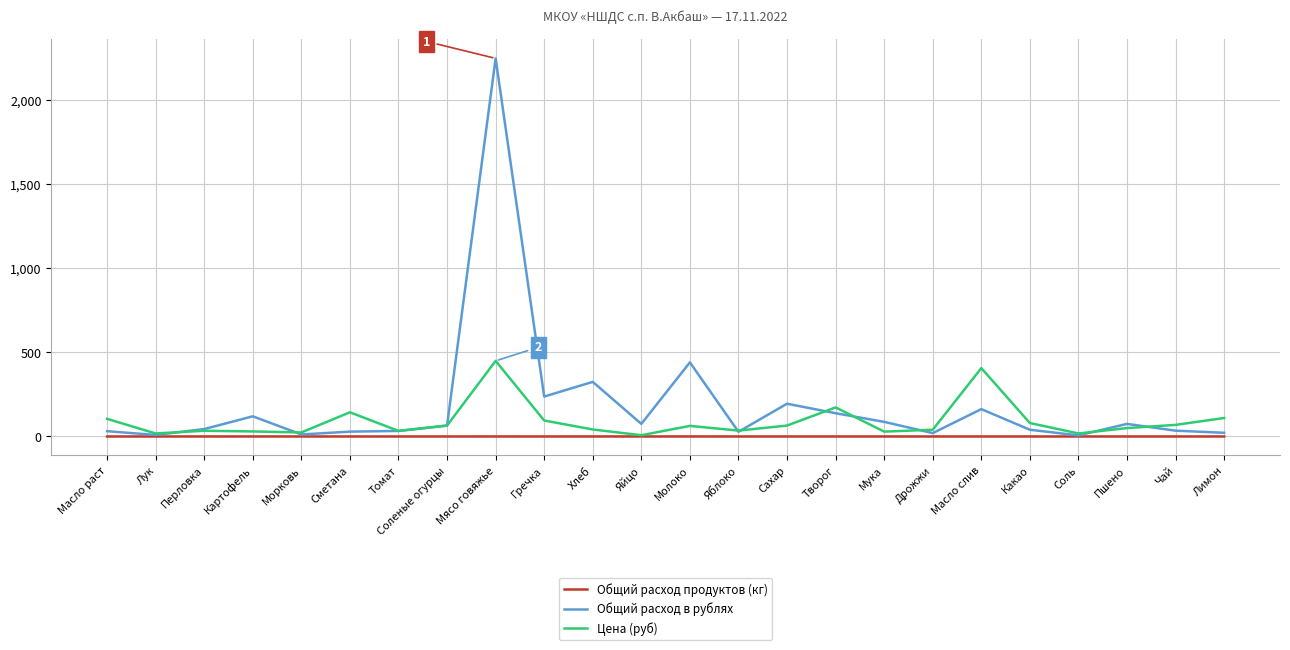

List the series in order of their peak value, lowest first.

Общий расход продуктов (кг), Цена (руб), Общий расход в рублях